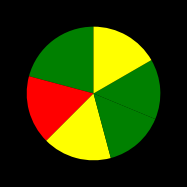

Count the number of slices in the pie.

6